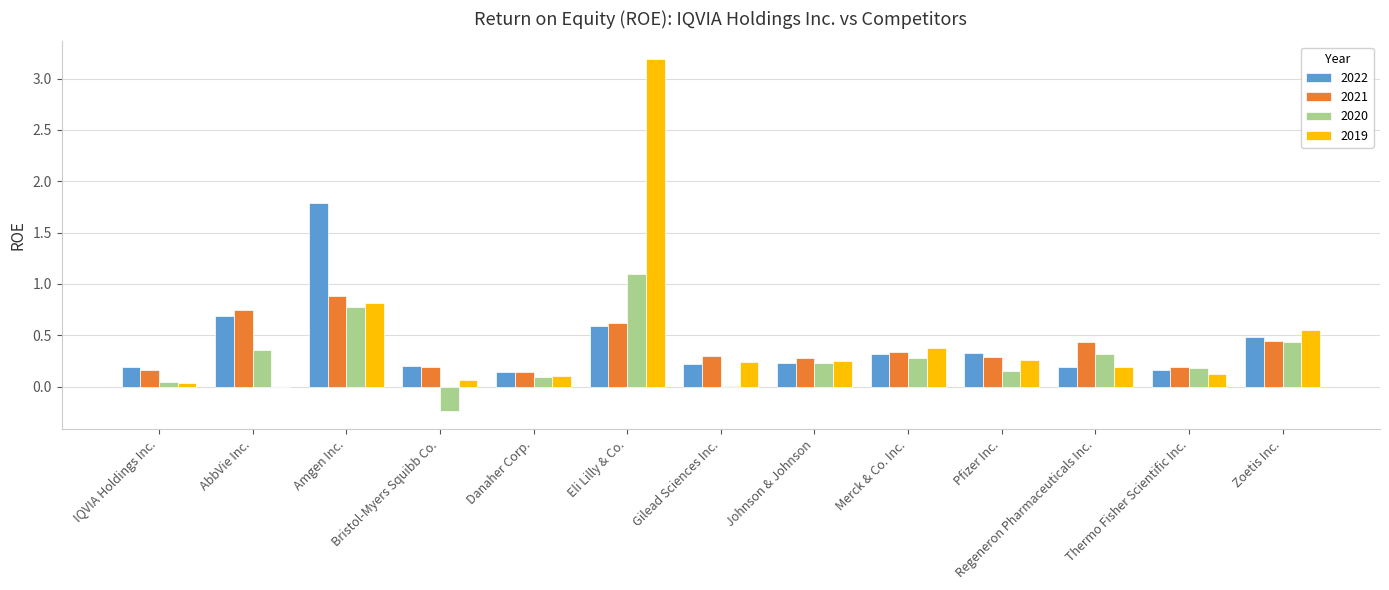

The value of 2019 at Danaher Corp. is 0.1. True or false?

True